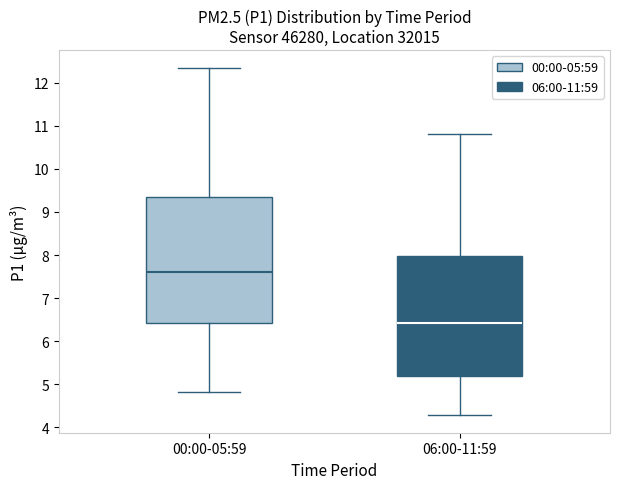

Which box has the lowest median line?

06:00-11:59